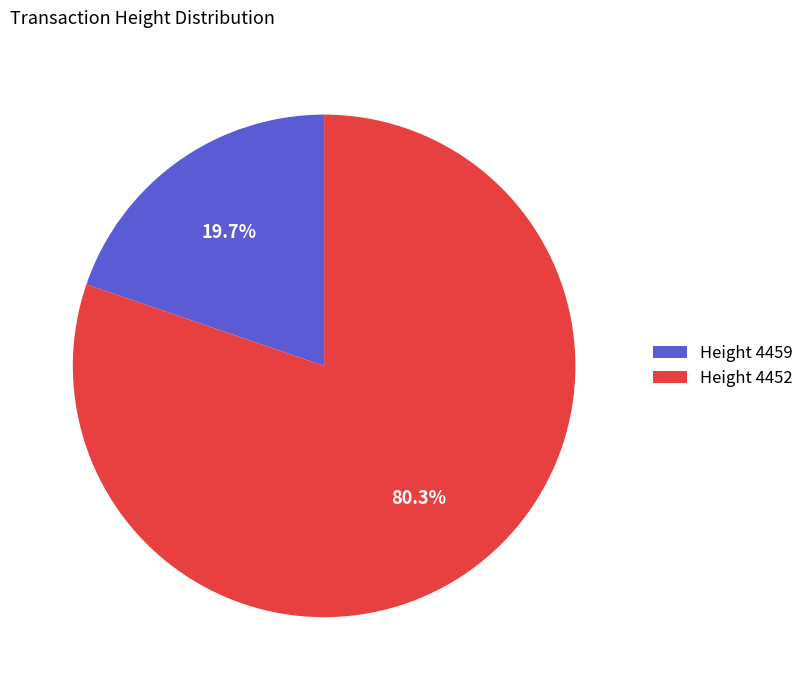

Count the number of slices in the pie.

2